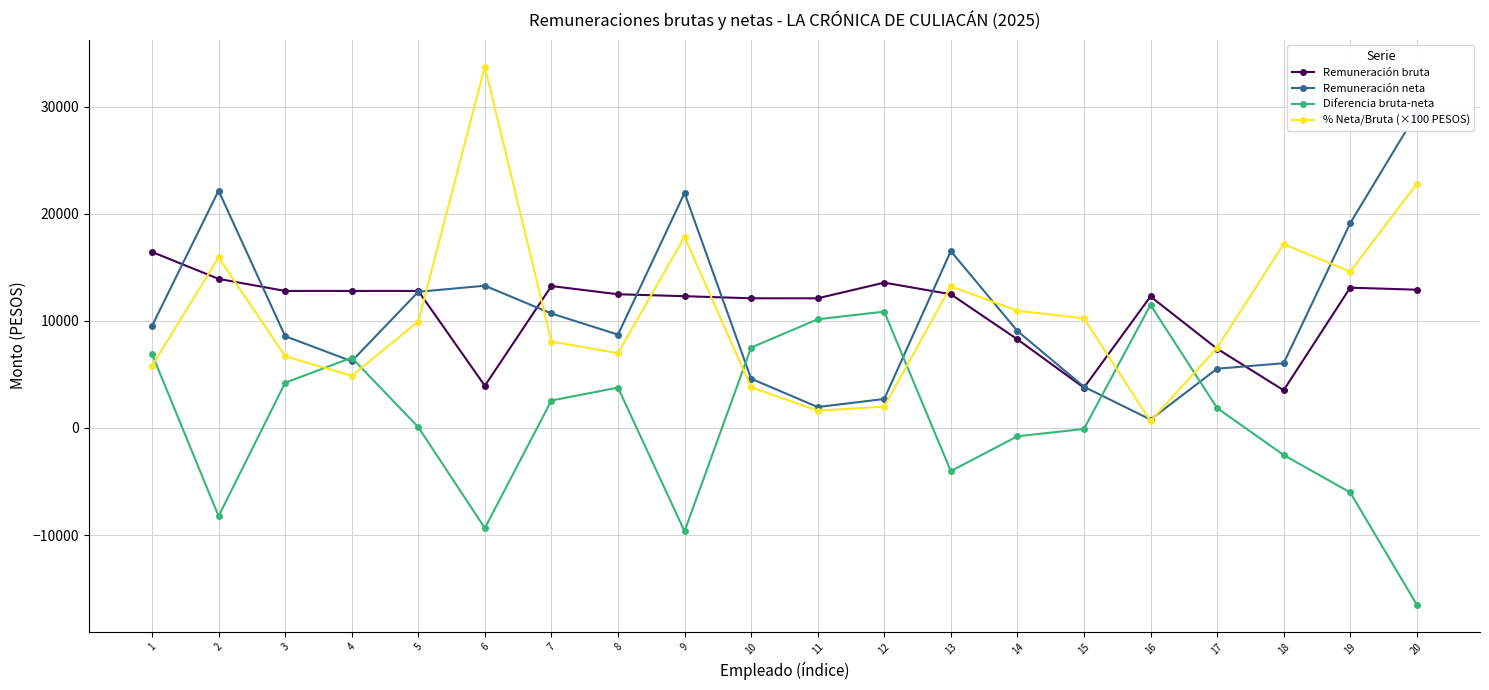

What is the difference between the second highest and second lowest values in the Remuneración bruta series?

10156.9